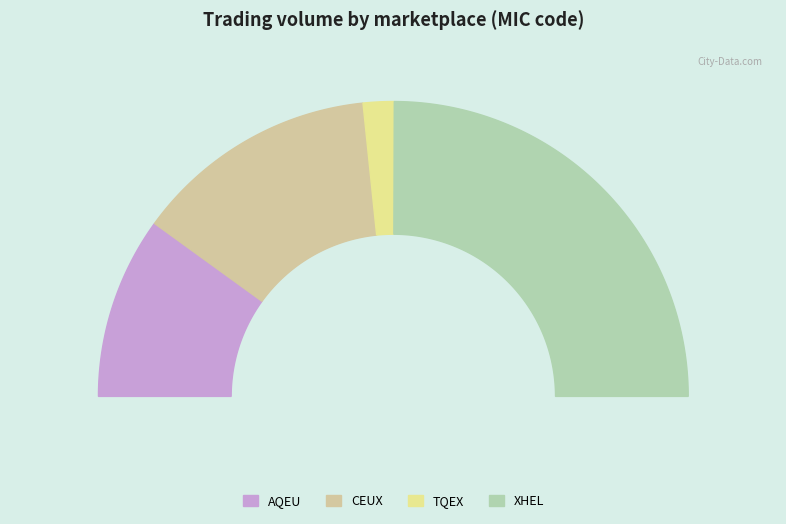

Which slice is the smallest?

TQEX